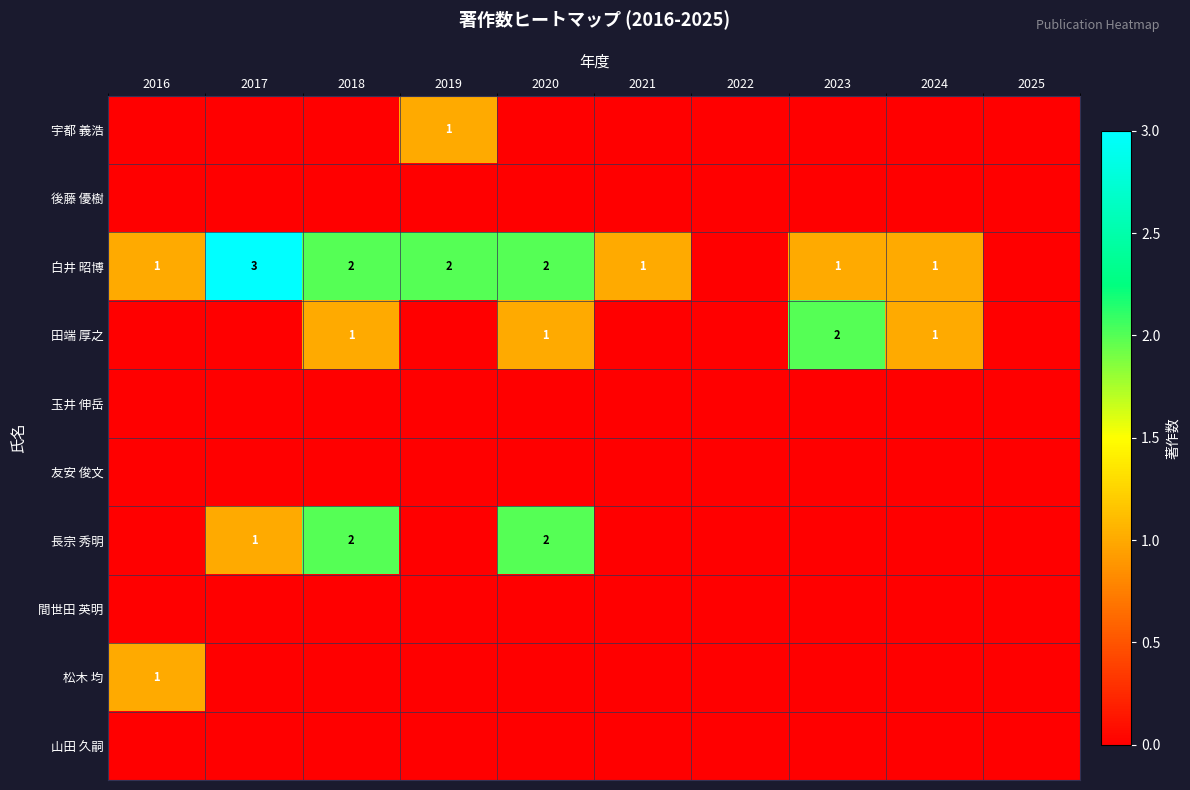

True or false: 田端 厚之 has a value of 2 at 2023.

True